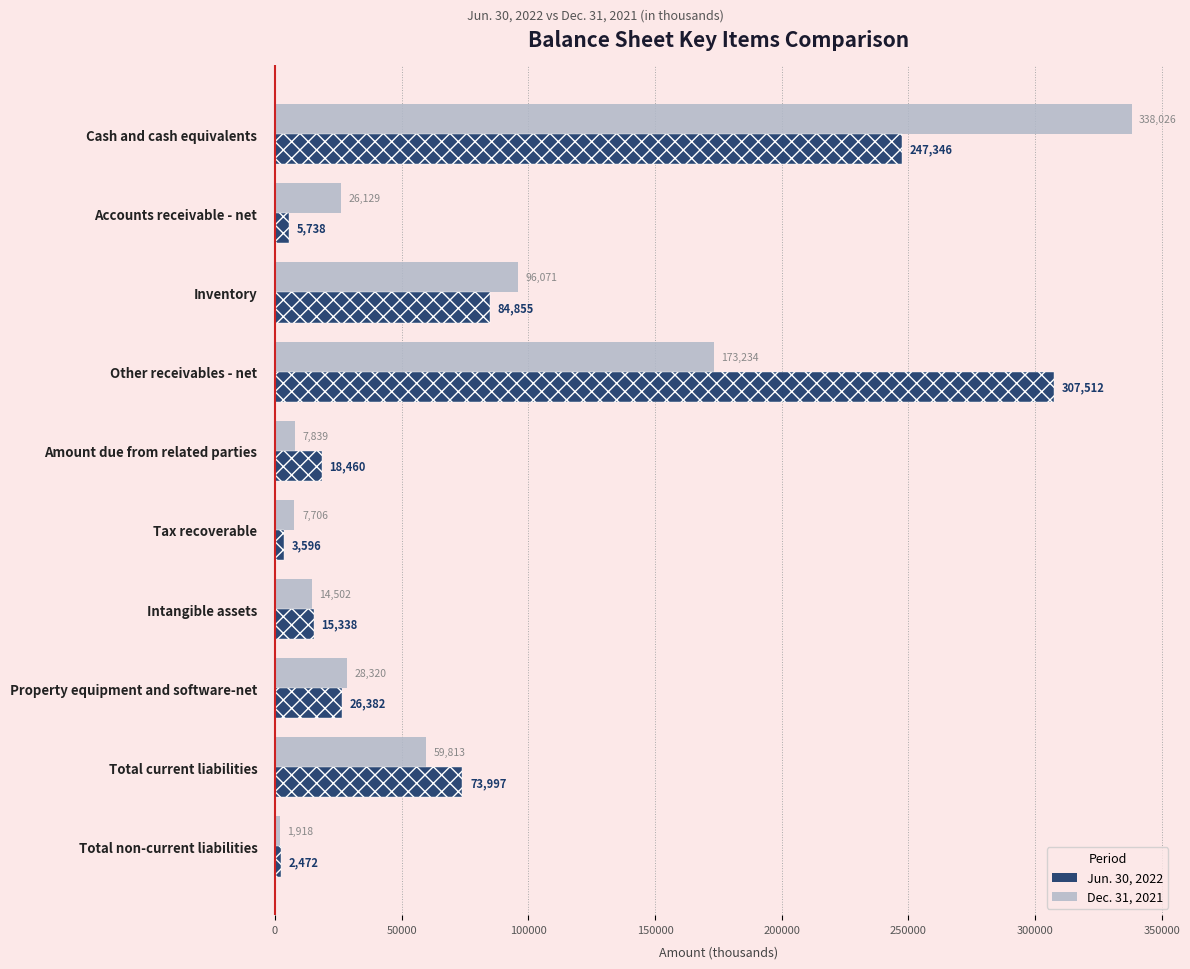

Count the number of categories in the chart.

10